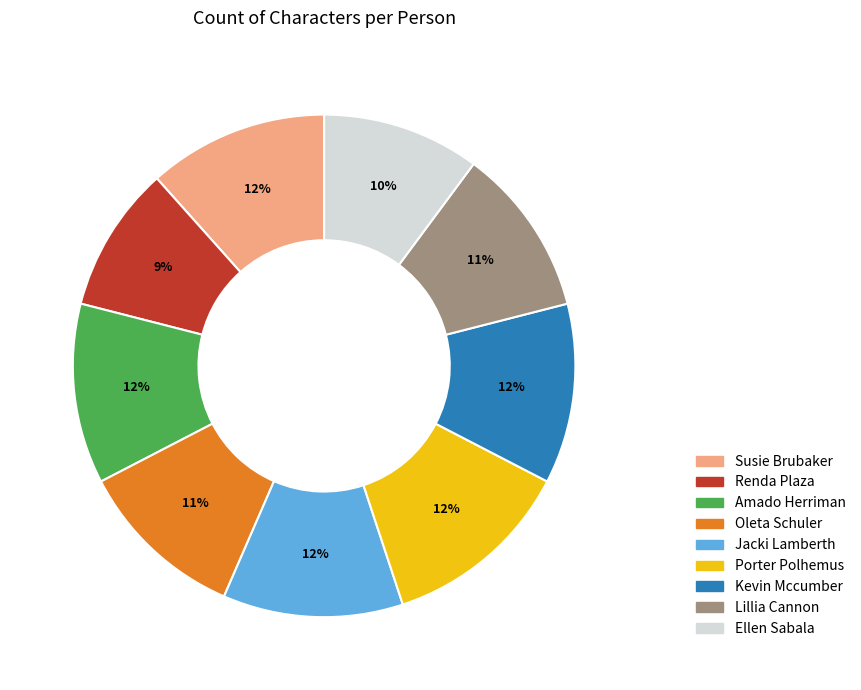

What percentage is the Kevin Mccumber slice, to the nearest percent?

12%